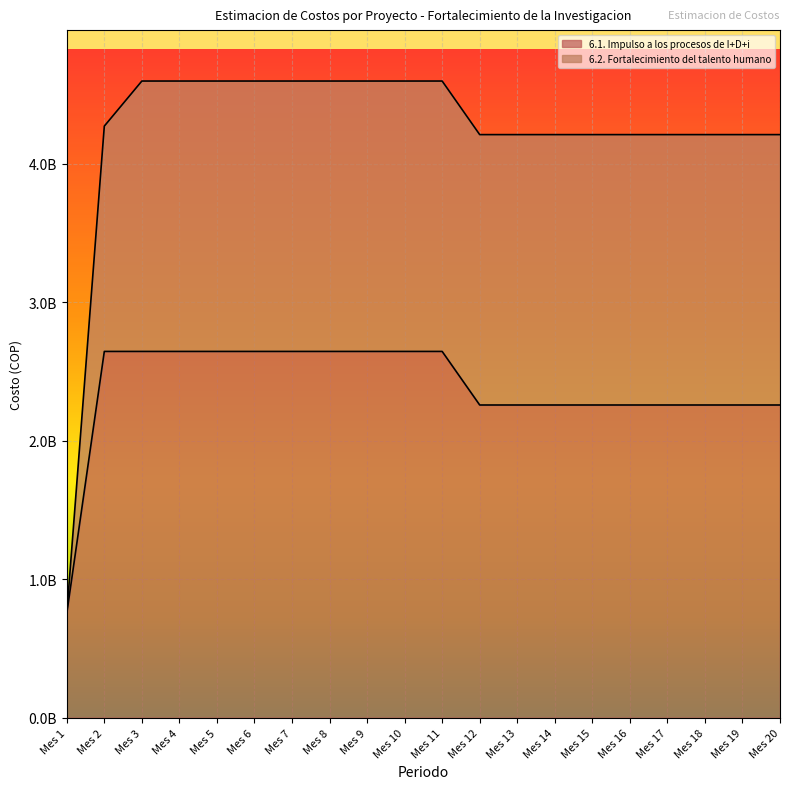

Reading left to right, list all the values displayed in this chart.

752532334.7	2644461651.8	2644461651.8	2644461651.8	2644461651.8	2644461651.8	2644461651.8	2644461651.8	2644461651.8	2644461651.8	2644461651.8	2257597004.2	2257597004.2	2257597004.2	2257597004.2	2257597004.2	2257597004.2	2257597004.2	2257597004.2	2257597004.2